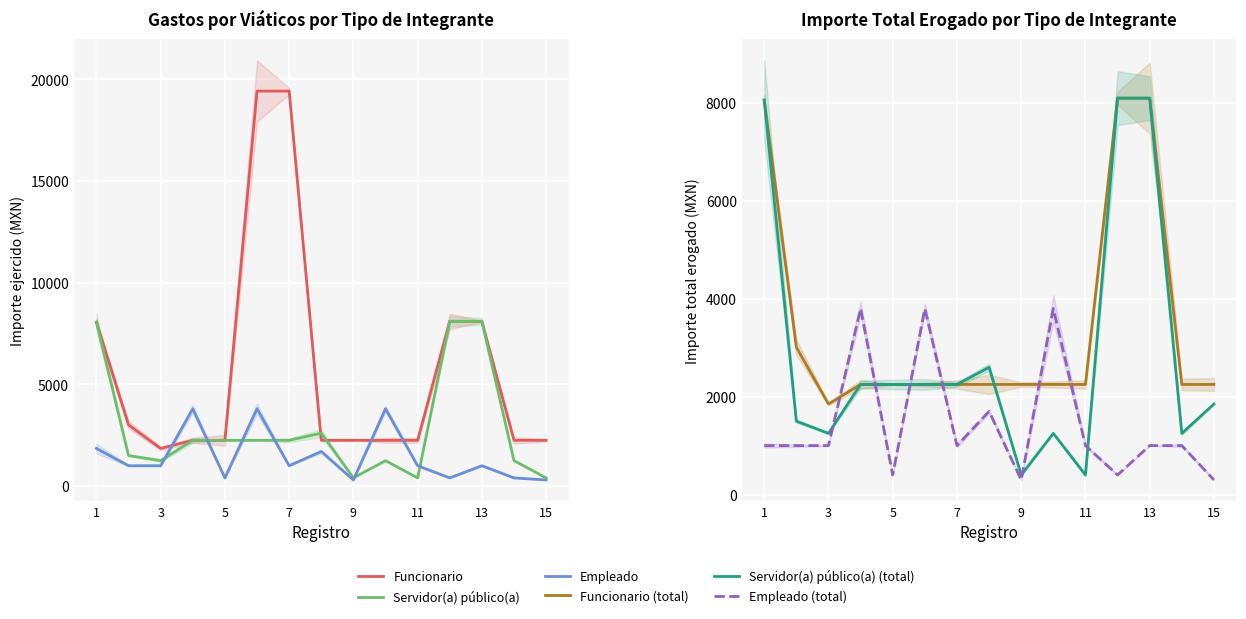

What is the difference between the second highest and minimum values in the Servidor(a) público(a) series?

7701.0